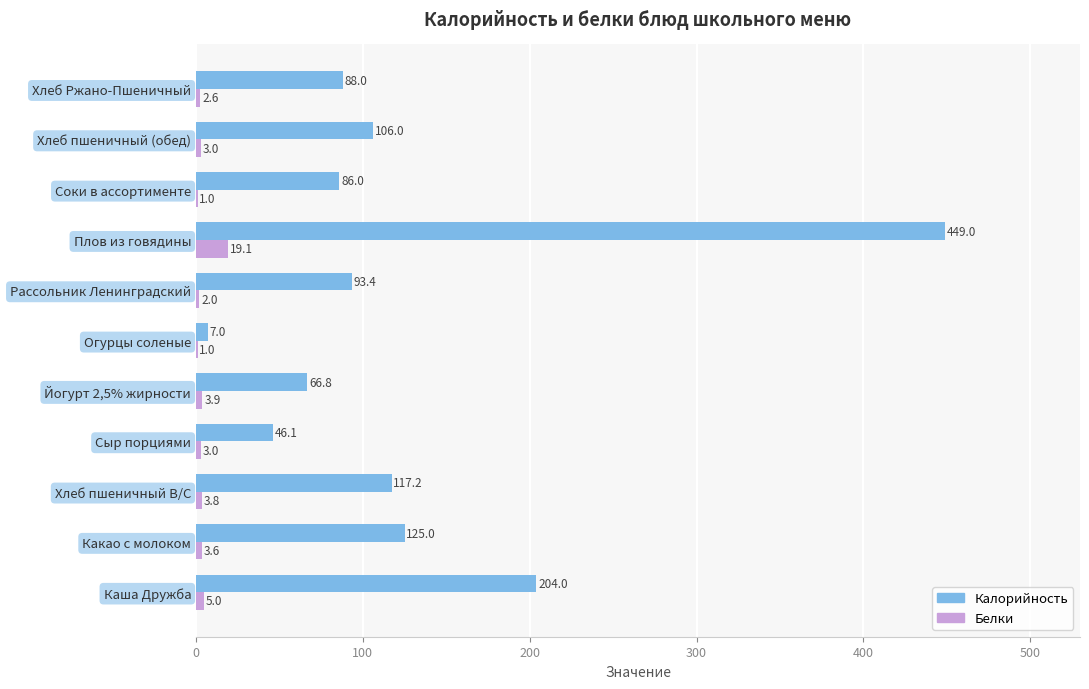

Is the value of Белки at Сыр порциями greater than the value of Калорийность at Соки в ассортименте?

No